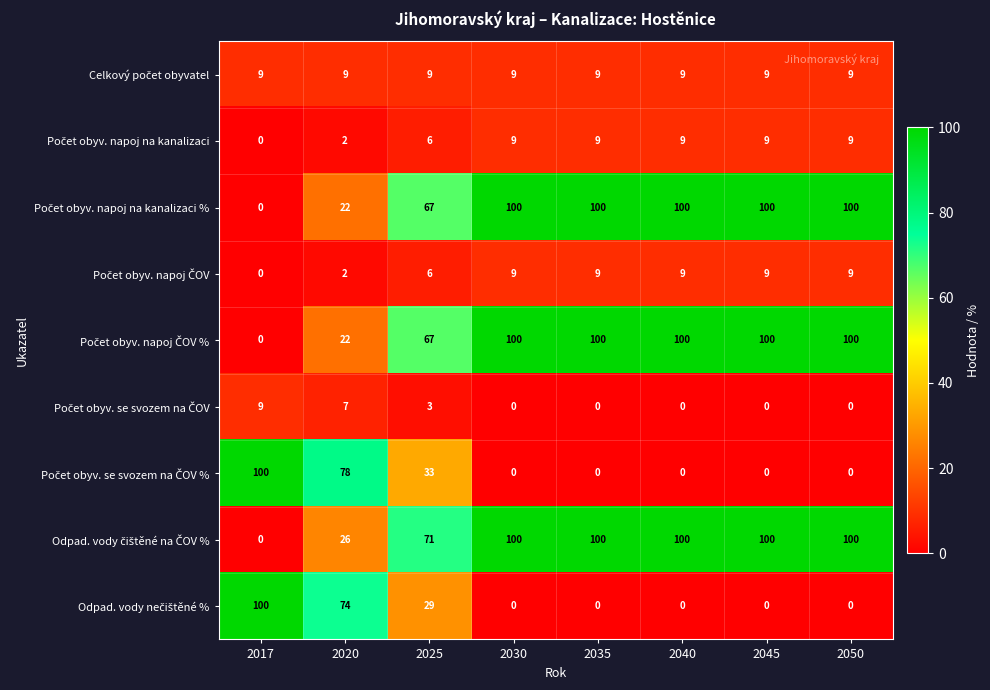

What is the total value across all series at 2020?

242